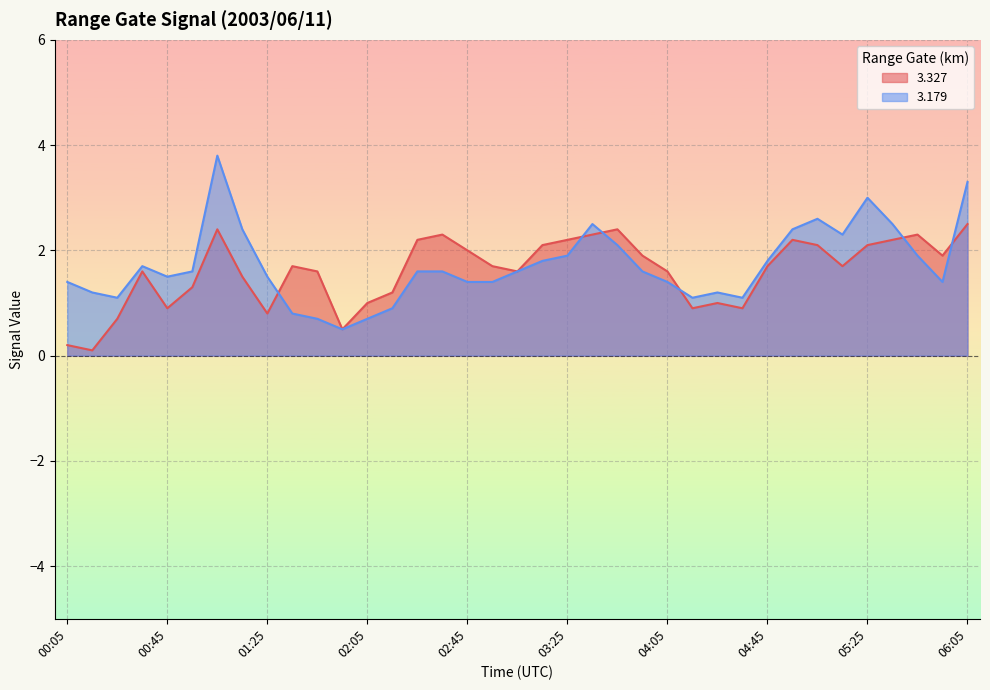

Rank the series at 00:45 from highest to lowest value.

3.179, 3.327